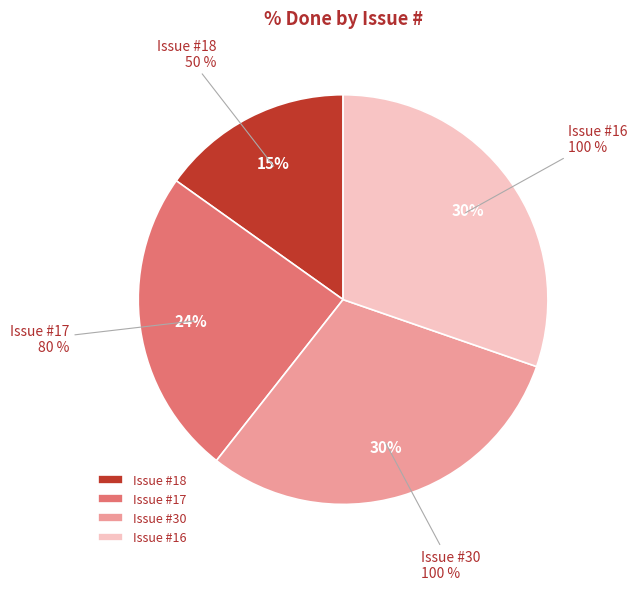

What percentage do 17 and 30 together represent?

54.5%